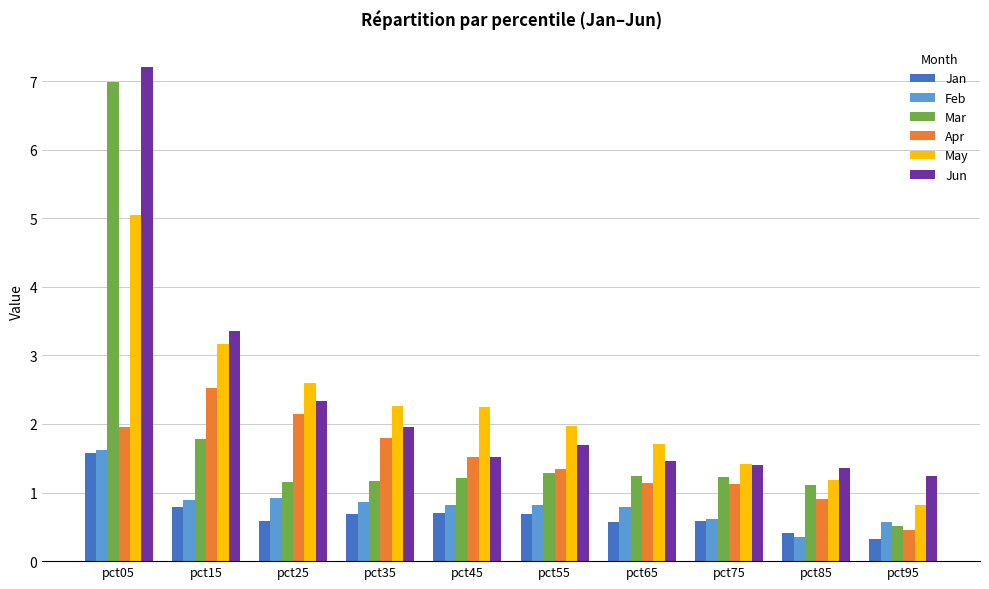

Which series changed the most between pct55 and pct75?

May